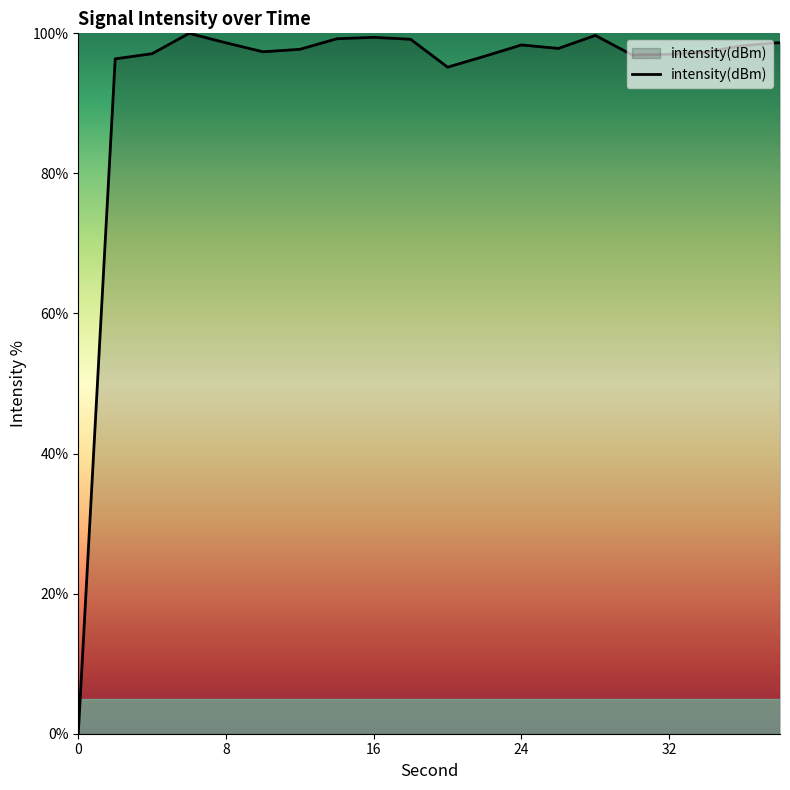

What is the difference between the maximum and minimum values?

100.0